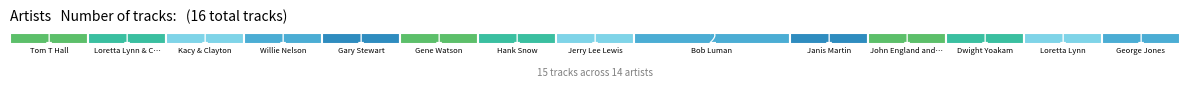

The value at Loretta Lynn is 0. True or false?

False